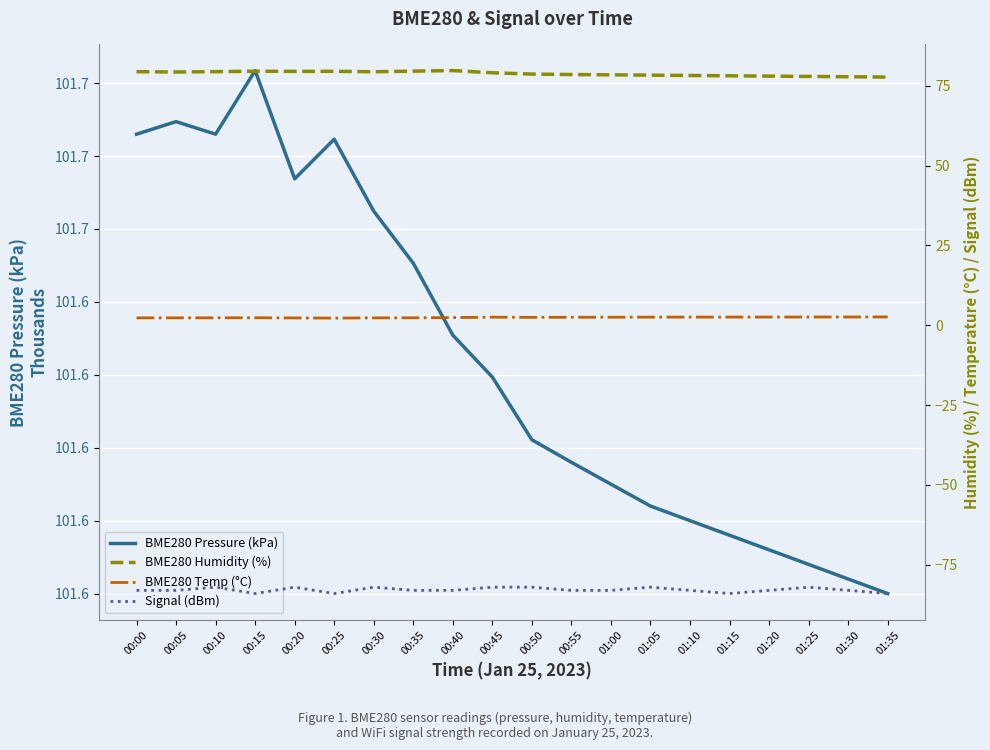

Reading right to left, transcribe all the data shown in this chart.

BME280 Pressure (kPa): 01:35=101.6	01:30=101.6	01:25=101.6	01:20=101.6	01:15=101.6	01:10=101.6	01:05=101.6	01:00=101.6	00:55=101.6	00:50=101.6	00:45=101.6	00:40=101.6	00:35=101.6	00:30=101.7	00:25=101.7	00:20=101.7	00:15=101.7	00:10=101.7	00:05=101.7	00:00=101.7
BME280 Humidity (%): 01:35=77.7	01:30=77.8	01:25=77.9	01:20=78.0	01:15=78.1	01:10=78.2	01:05=78.3	01:00=78.4	00:55=78.5	00:50=78.6	00:45=79.0	00:40=79.7	00:35=79.6	00:30=79.4	00:25=79.5	00:20=79.5	00:15=79.5	00:10=79.4	00:05=79.3	00:00=79.4
BME280 Temp (°C): 01:35=2.6	01:30=2.6	01:25=2.6	01:20=2.6	01:15=2.6	01:10=2.5	01:05=2.5	01:00=2.5	00:55=2.5	00:50=2.5	00:45=2.5	00:40=2.4	00:35=2.3	00:30=2.3	00:25=2.2	00:20=2.3	00:15=2.4	00:10=2.3	00:05=2.3	00:00=2.3
Signal (dBm): 01:35=-84.0	01:30=-83.0	01:25=-82.0	01:20=-83.0	01:15=-84.0	01:10=-83.0	01:05=-82.0	01:00=-83.0	00:55=-83.0	00:50=-82.0	00:45=-82.0	00:40=-83.0	00:35=-83.0	00:30=-82.0	00:25=-84.0	00:20=-82.0	00:15=-84.0	00:10=-82.0	00:05=-83.0	00:00=-83.0